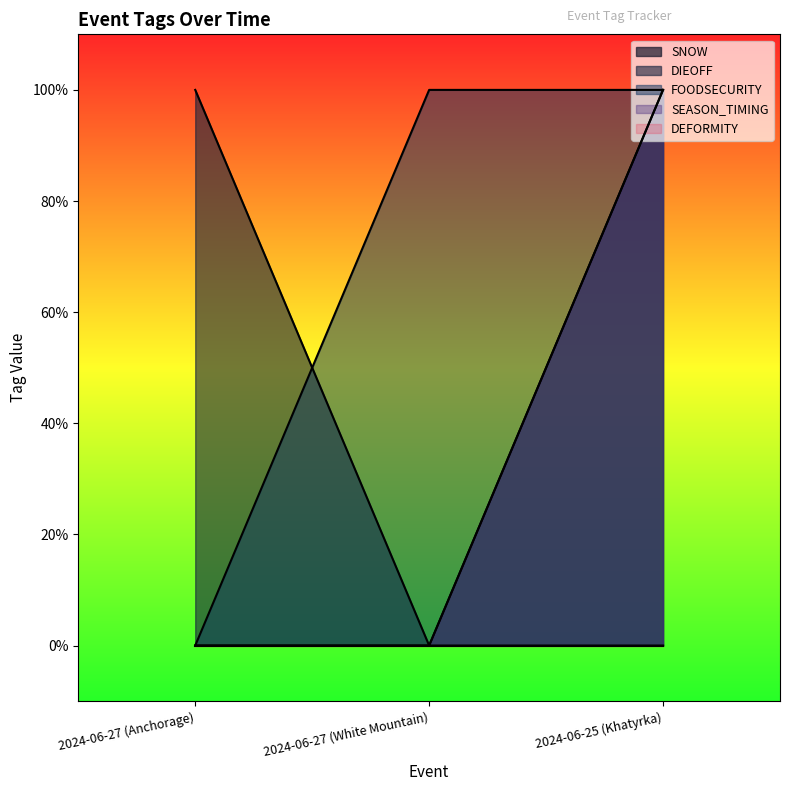

Is it true that SNOW equals 1 at 2024-06-25 (Khatyrka)?

False